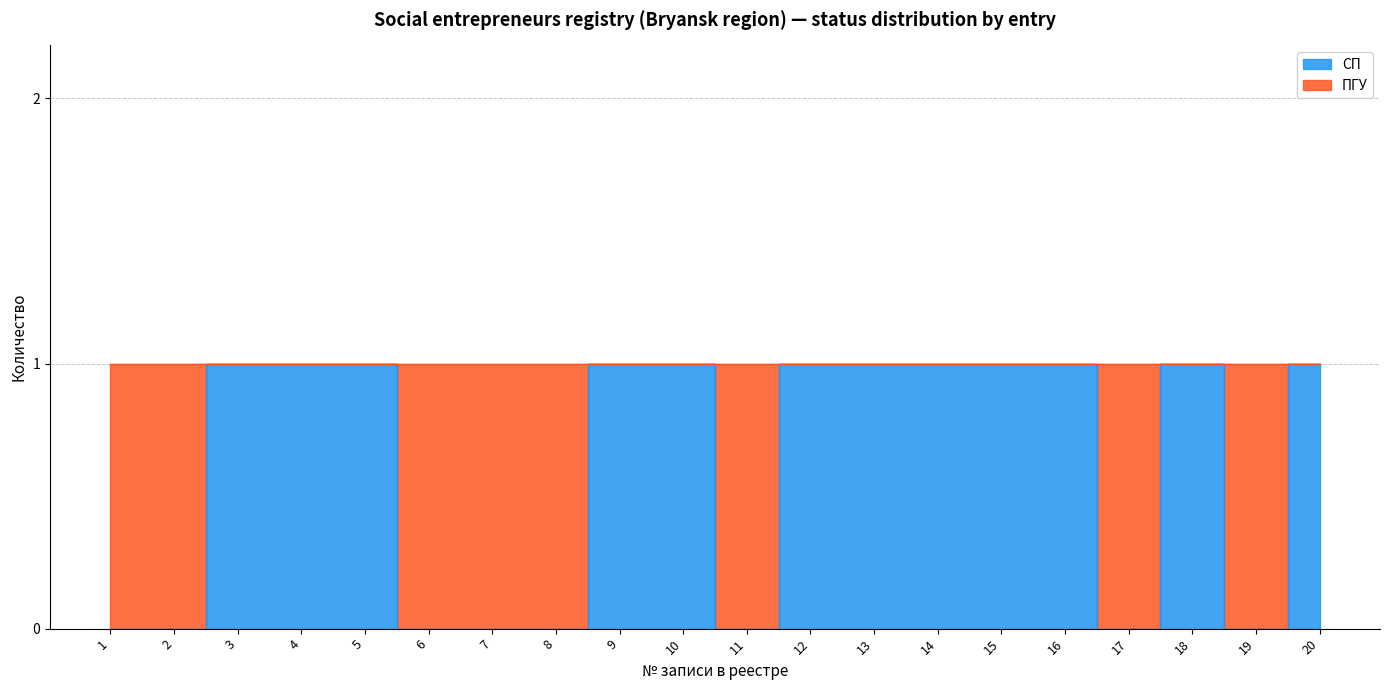

Does the chart display data point markers on the line(s)?

No